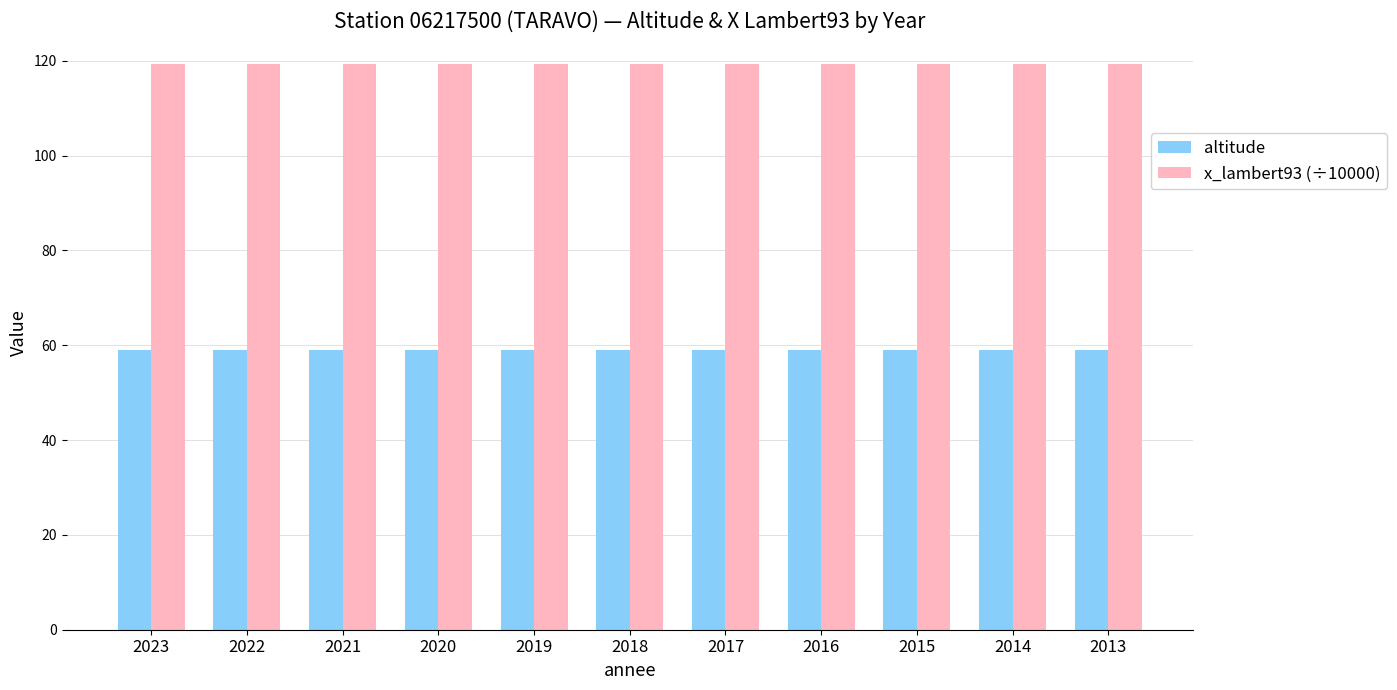

Is the value of x_lambert93 (÷10000) at 2020 greater than the value of altitude at 2021?

Yes